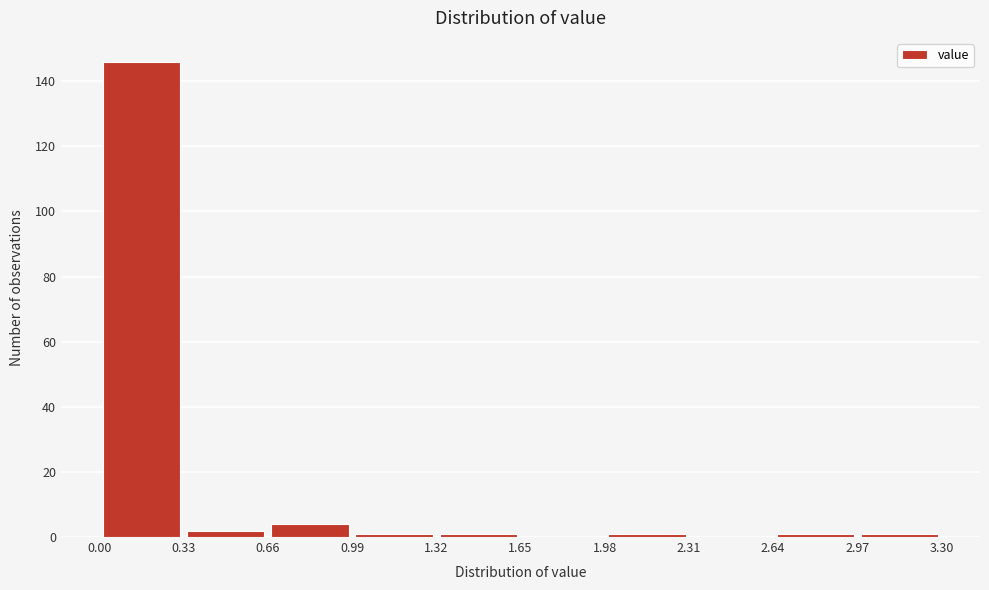

What is the height of the bar covering 0.00 to 0.33 on the x-axis? The values are not printed on the chart, so give them approximately, as read against the axis.

146